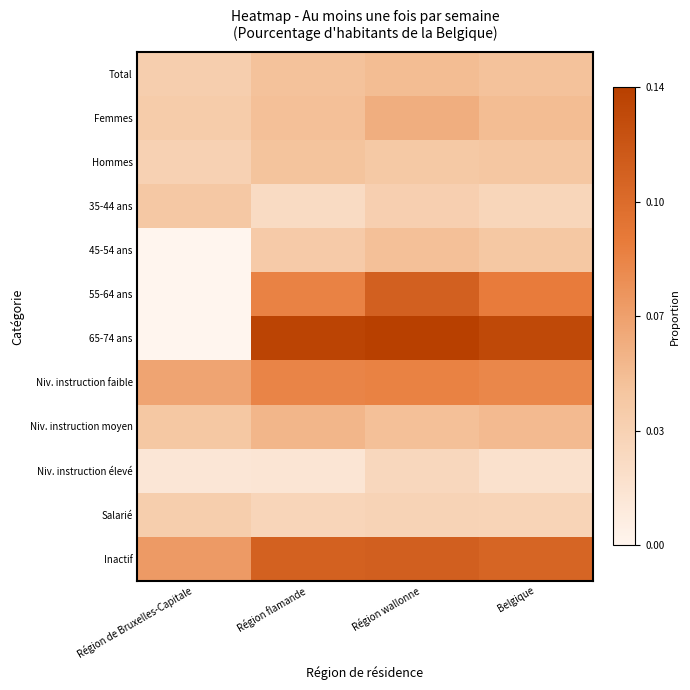

What is the spread (max minus min) of values at Région wallonne?

0.1